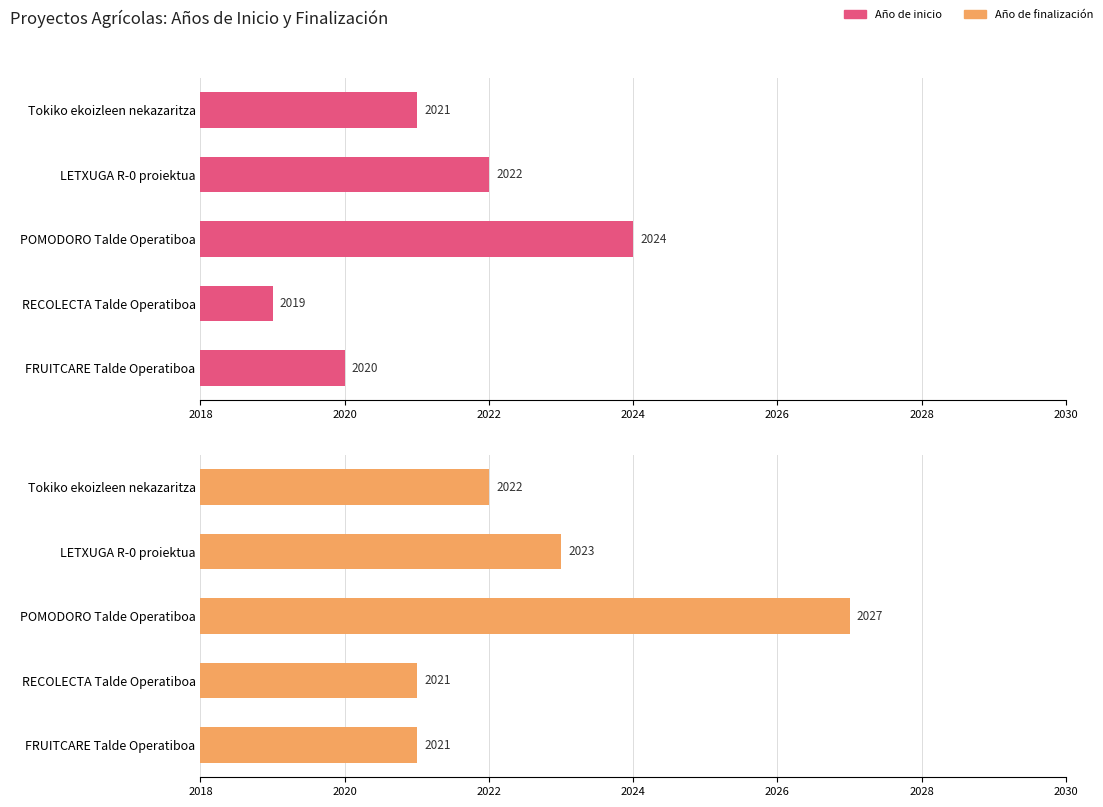

What is the spread (max minus min) of values at RECOLECTA Talde Operatiboa?

2